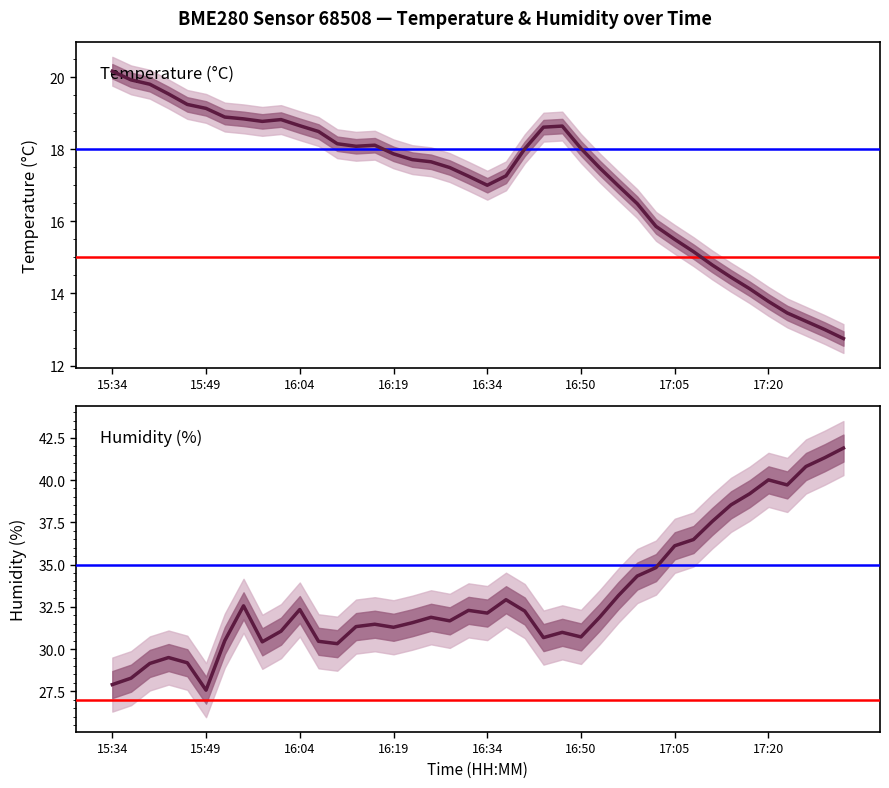

Which category has the lowest value across all series?

39